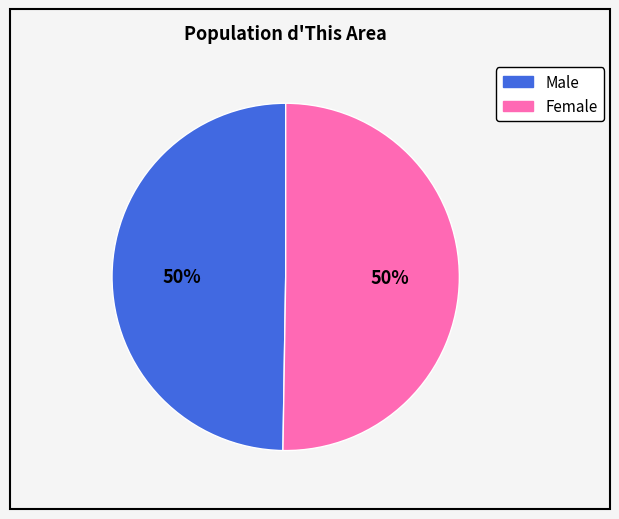

The Female slice represents 50% of the pie. True or false?

True